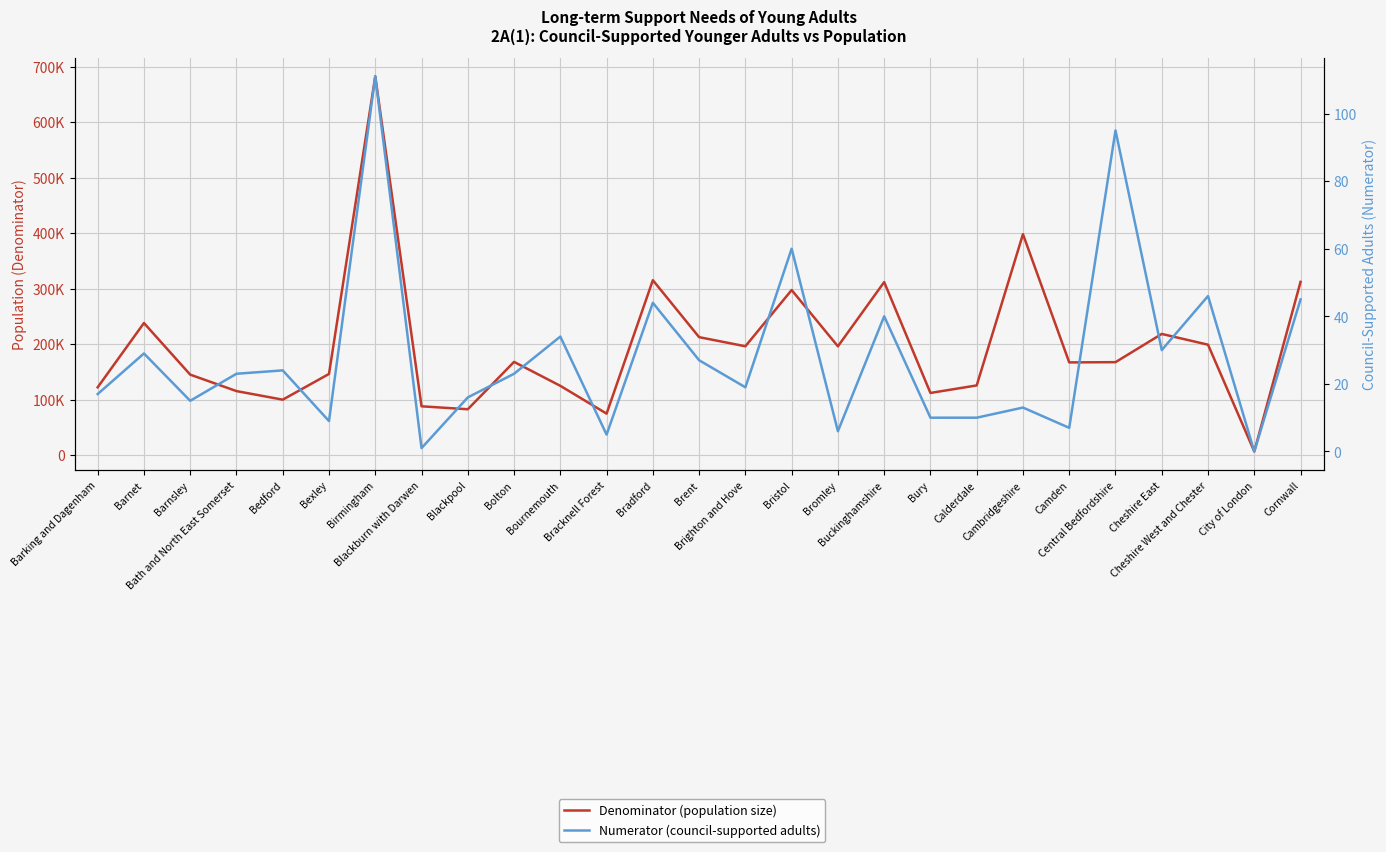

What is the label of the 26th point from the right?

Barnet